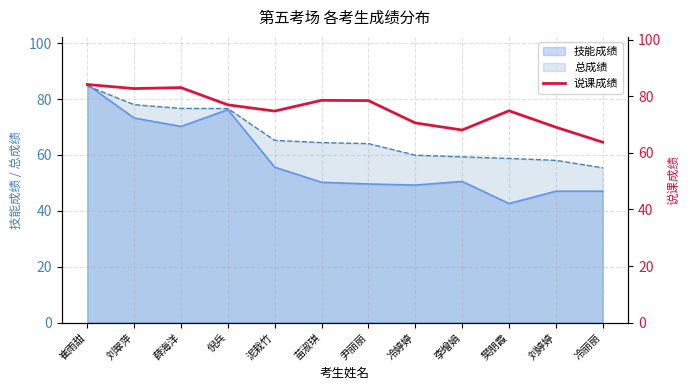

What is the label of the 2nd point from the right?

刘婷婷